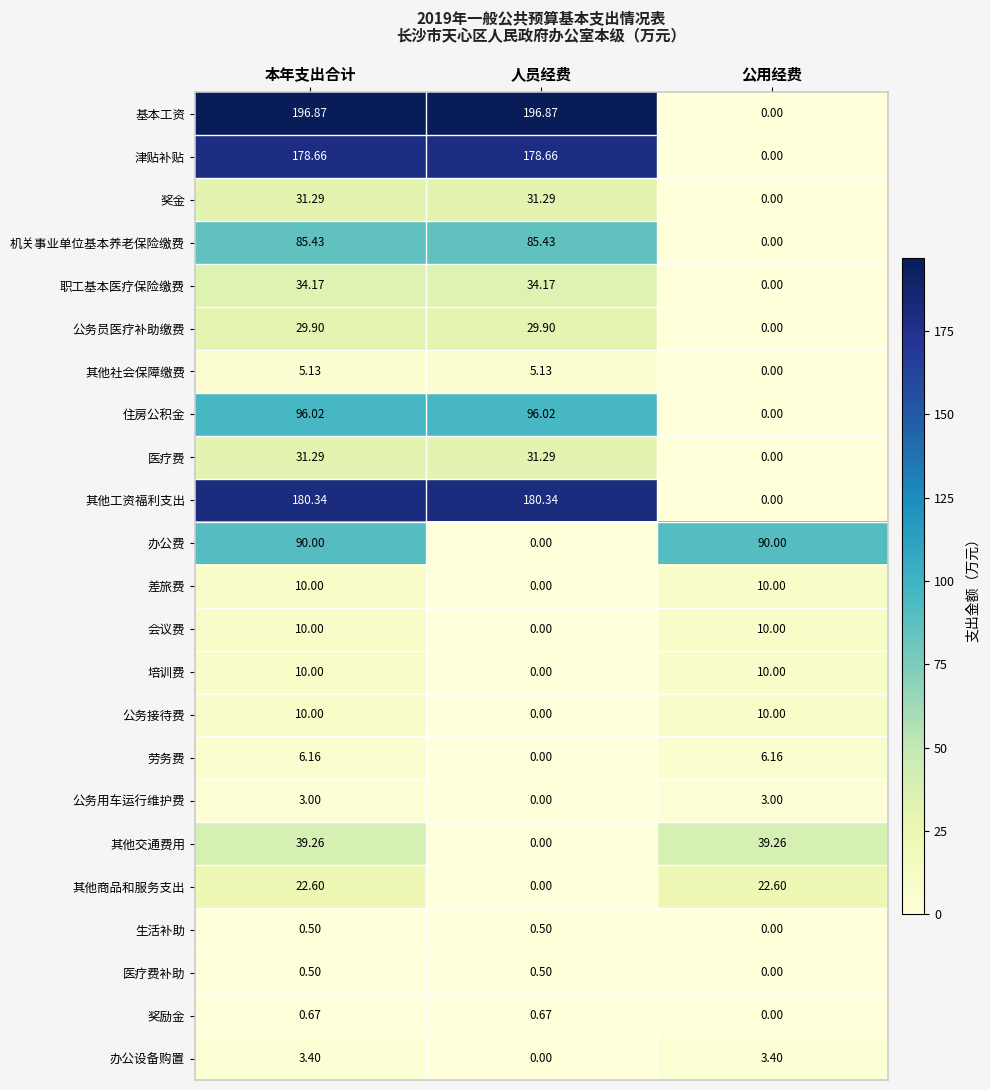

Which series has the largest total across all categories?

基本工资